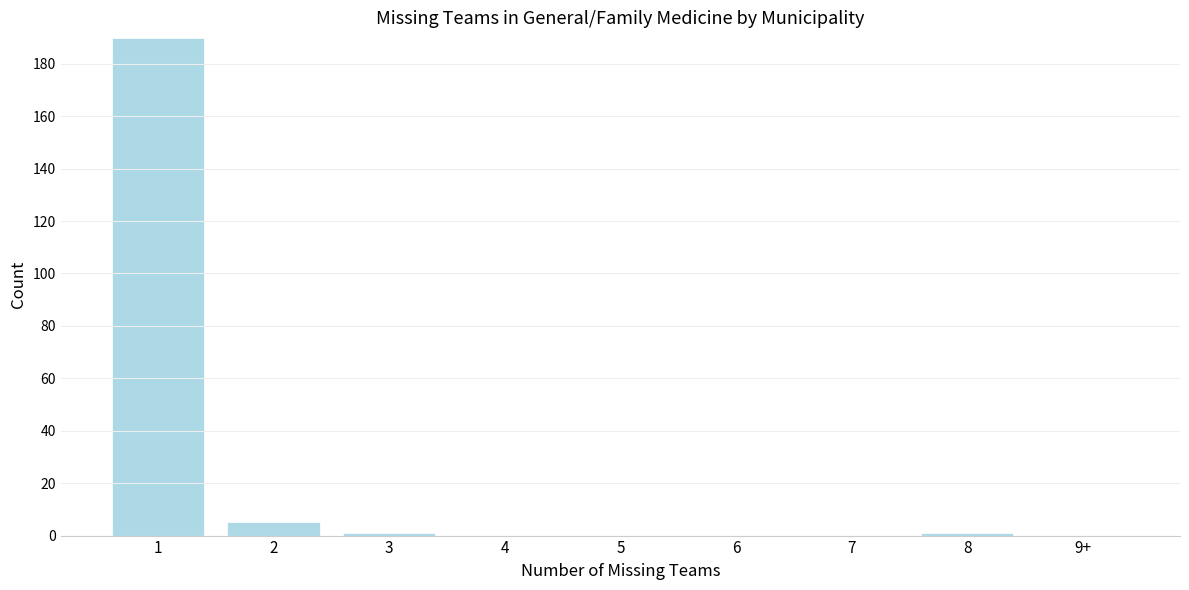

Reading right to left, transcribe all the data shown in this chart.

9+=0	8=1	7=0	6=0	5=0	4=0	3=1	2=5	1=190